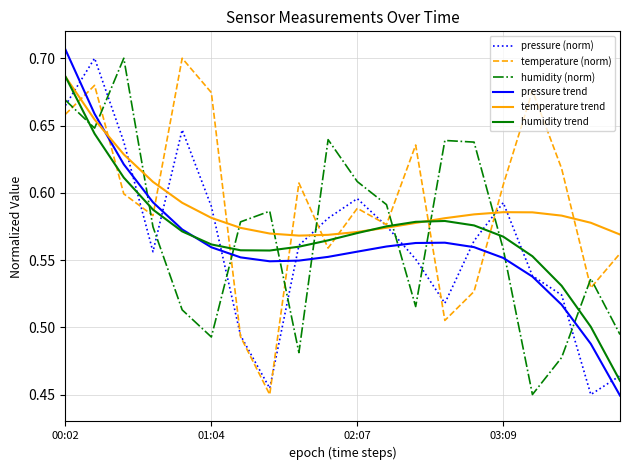

Which series has the largest range (max minus min)?

pressure trend